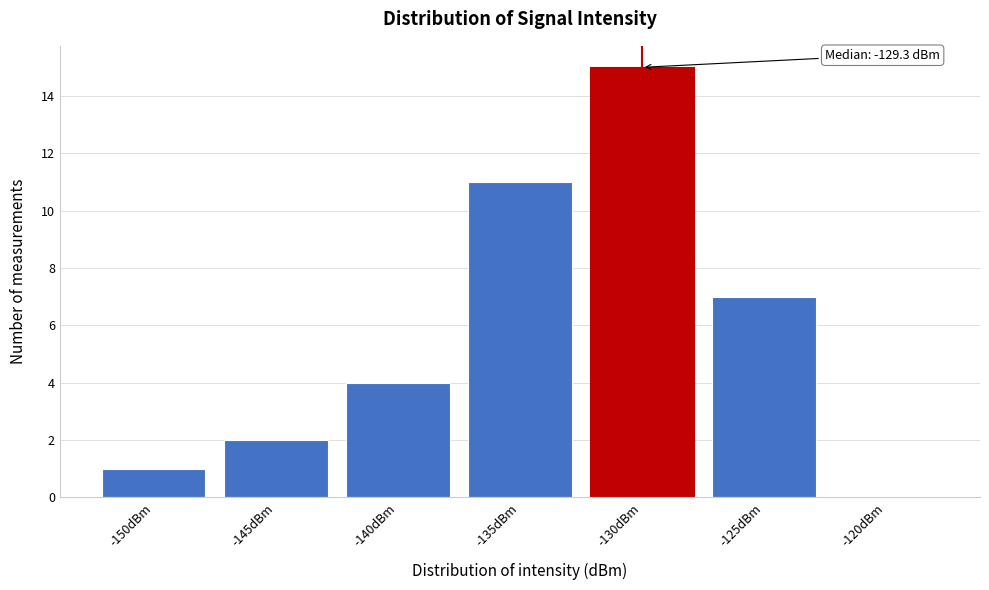

Reading left to right, transcribe all the data shown in this chart.

-150dBm=1	-145dBm=2	-140dBm=4	-135dBm=11	-130dBm=15	-125dBm=7	-120dBm=0